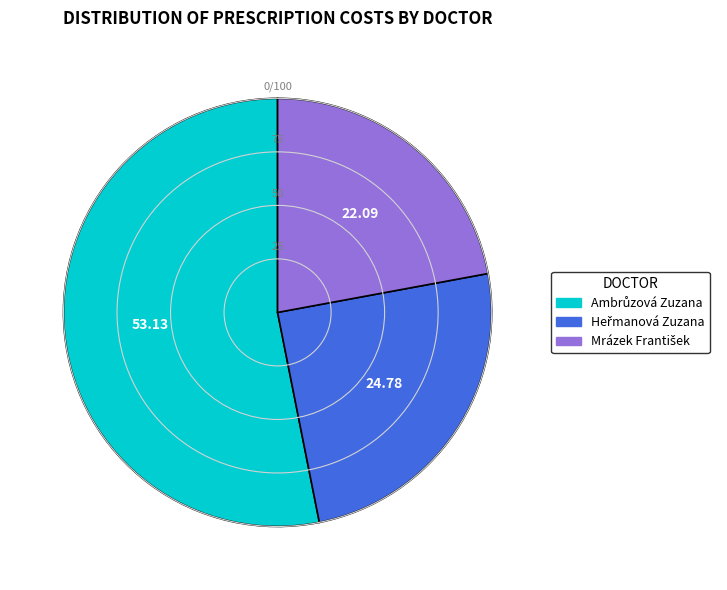

Does any single category account for the majority?

Yes